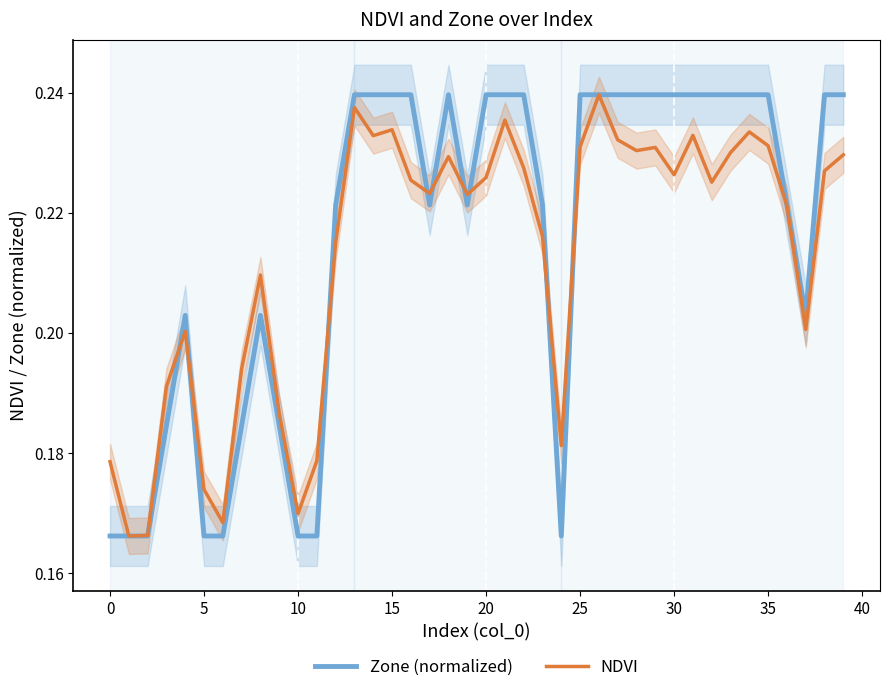

Which has a higher value, 12 or −5?

12